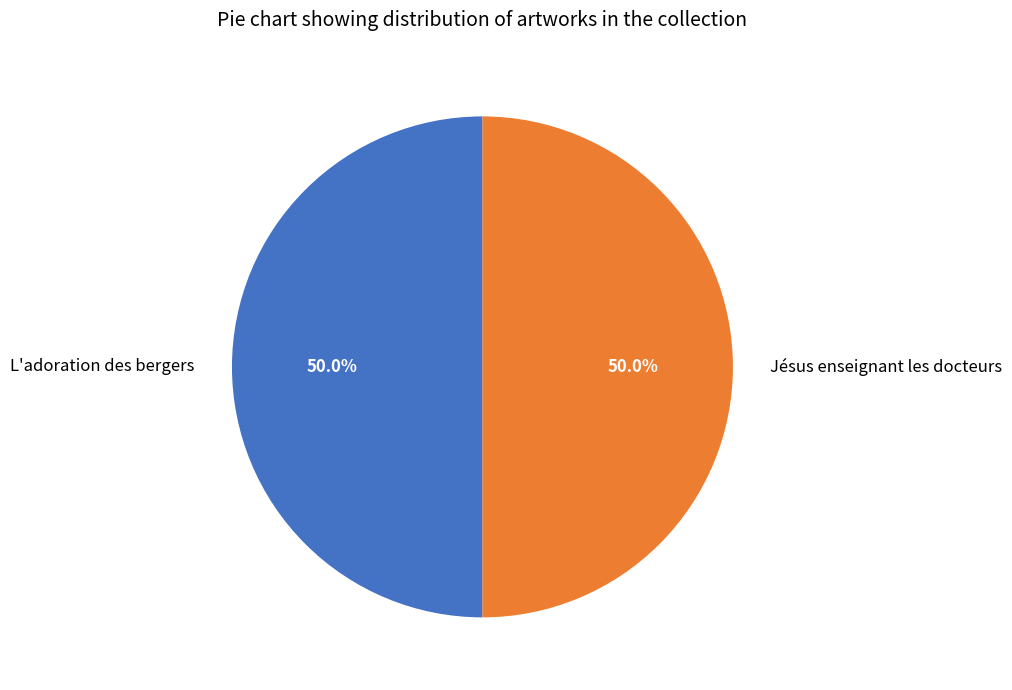

To the nearest percent, what percentage of the pie is L'adoration des bergers?

50%